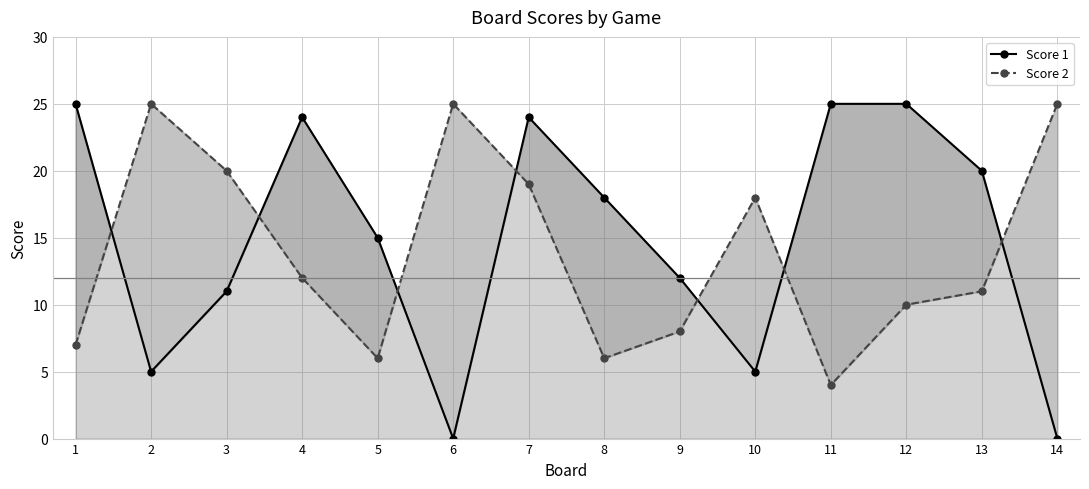

How many lines are shown in the chart?

2